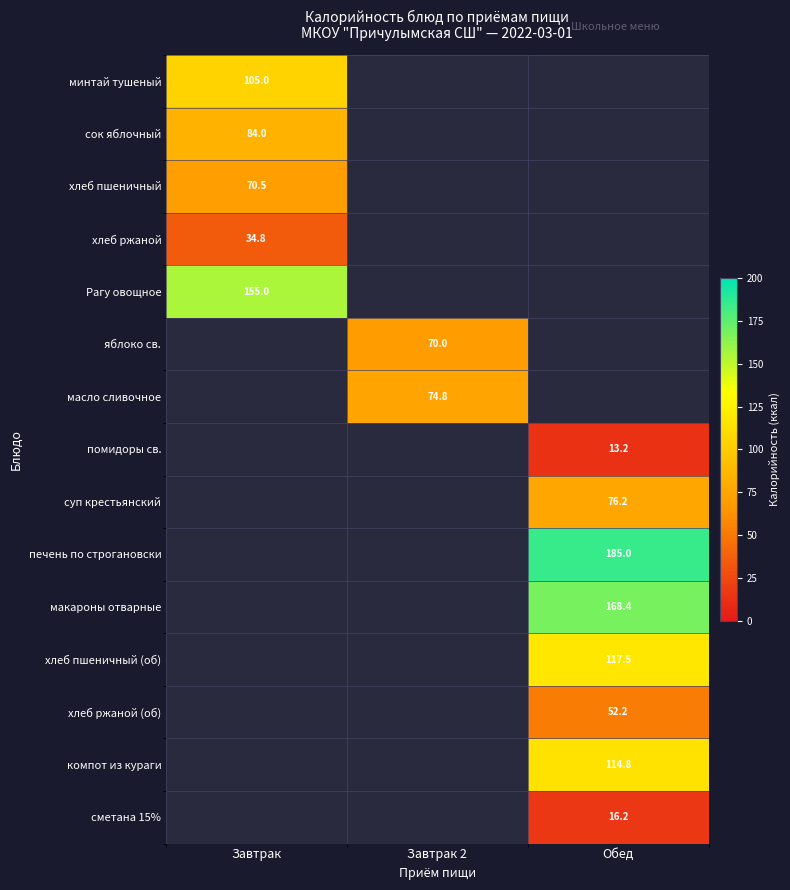

Is it true that хлеб ржаной (об) equals 52.2 at Обед?

True